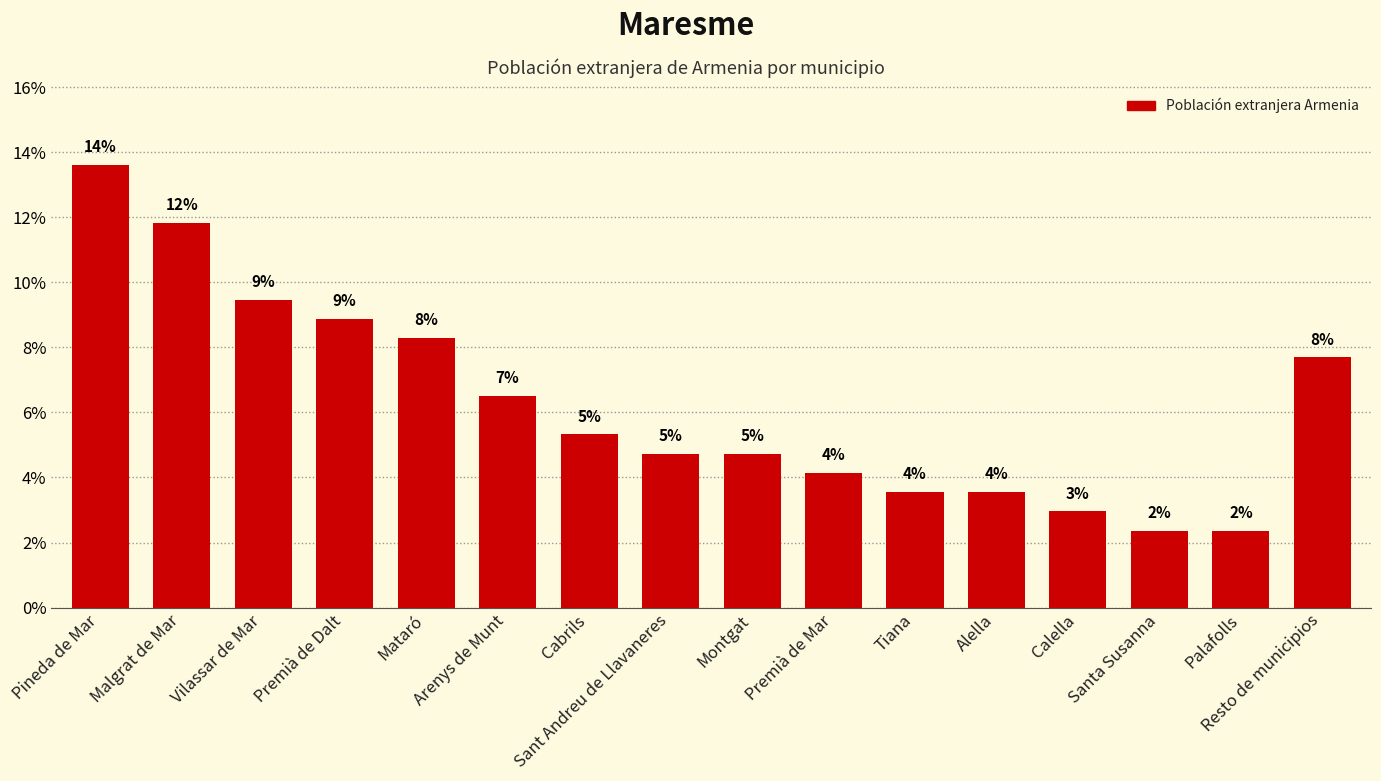

How many bars are there in total?

16